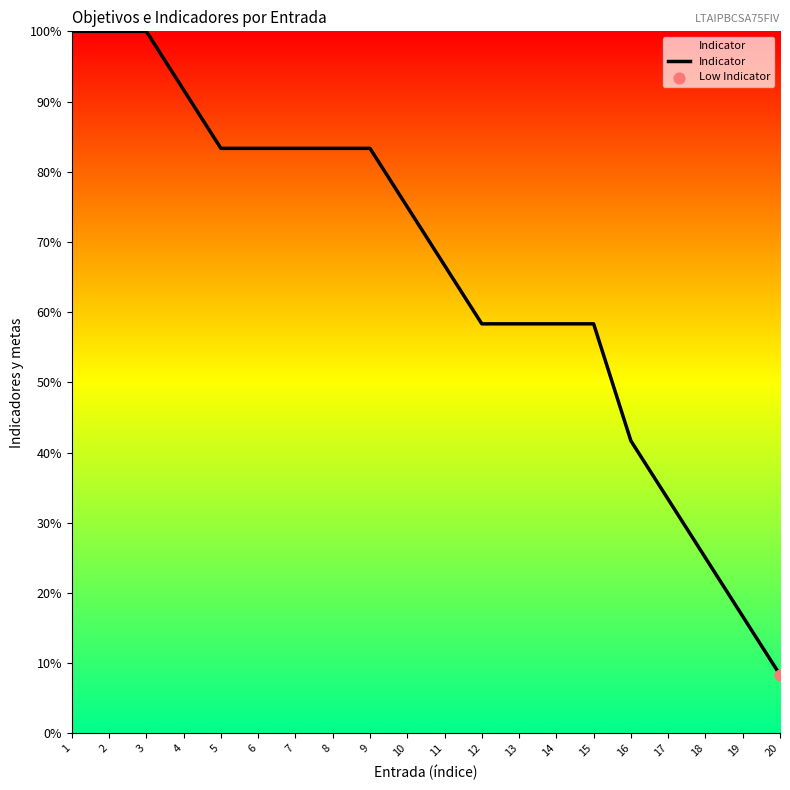

What is the change in value from 6 to 12?

-25.0